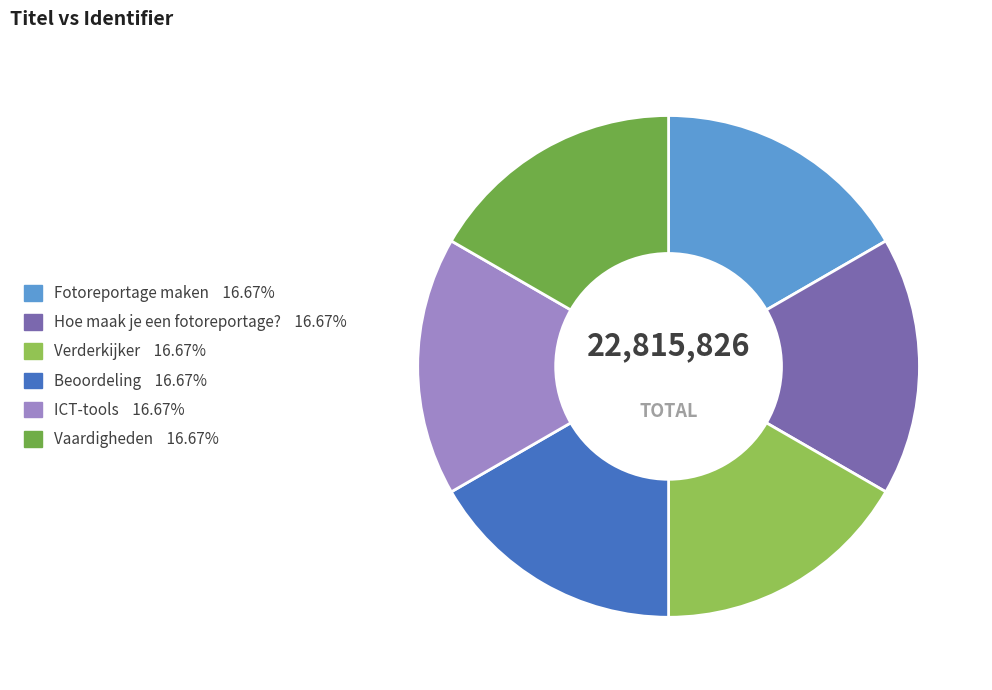

Count the number of slices in the pie.

6